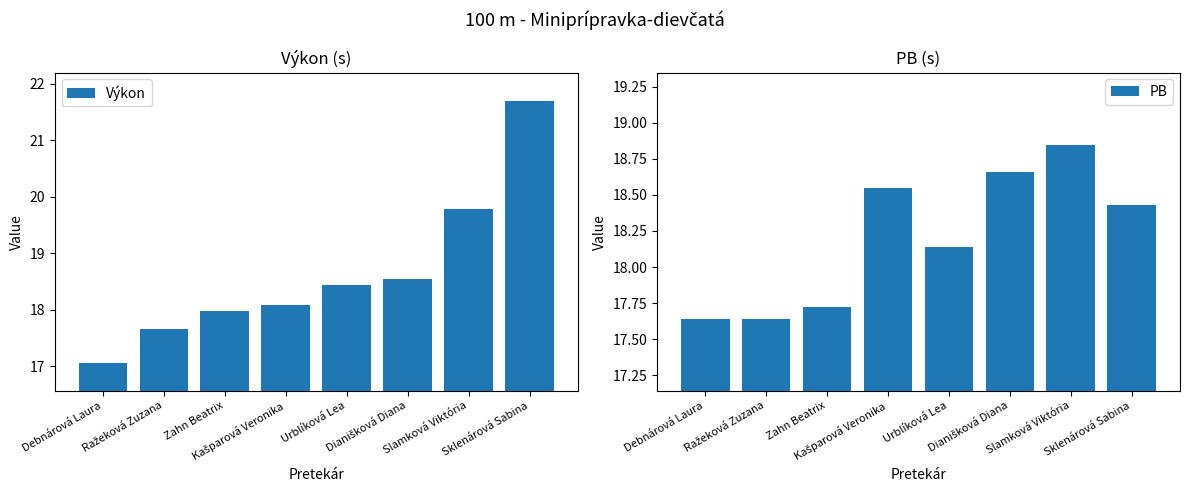

The value of Výkon at Slamková Viktória is 19.8. True or false?

True